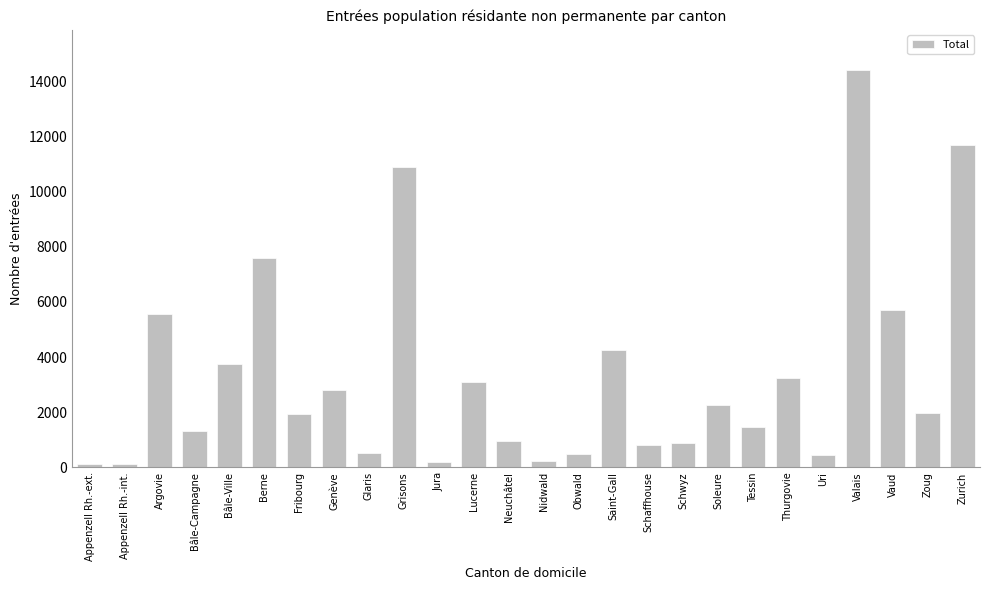

The value at Bâle-Campagne is 1317. True or false?

True